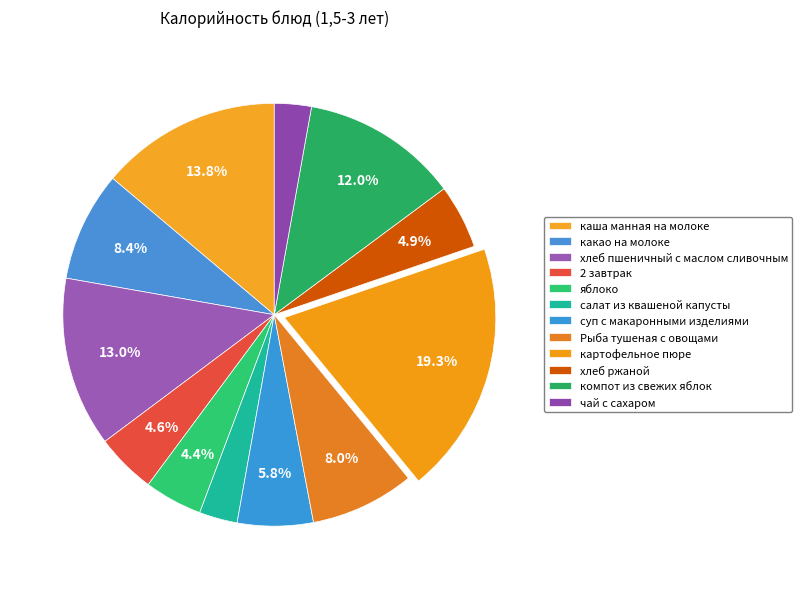

Which slice is the largest?

картофельное пюре